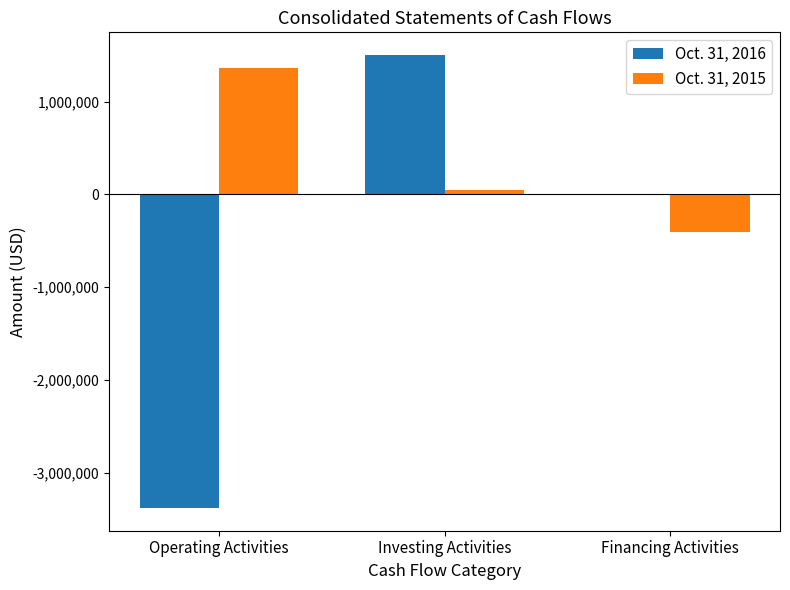

Count the number of data series in this chart.

2